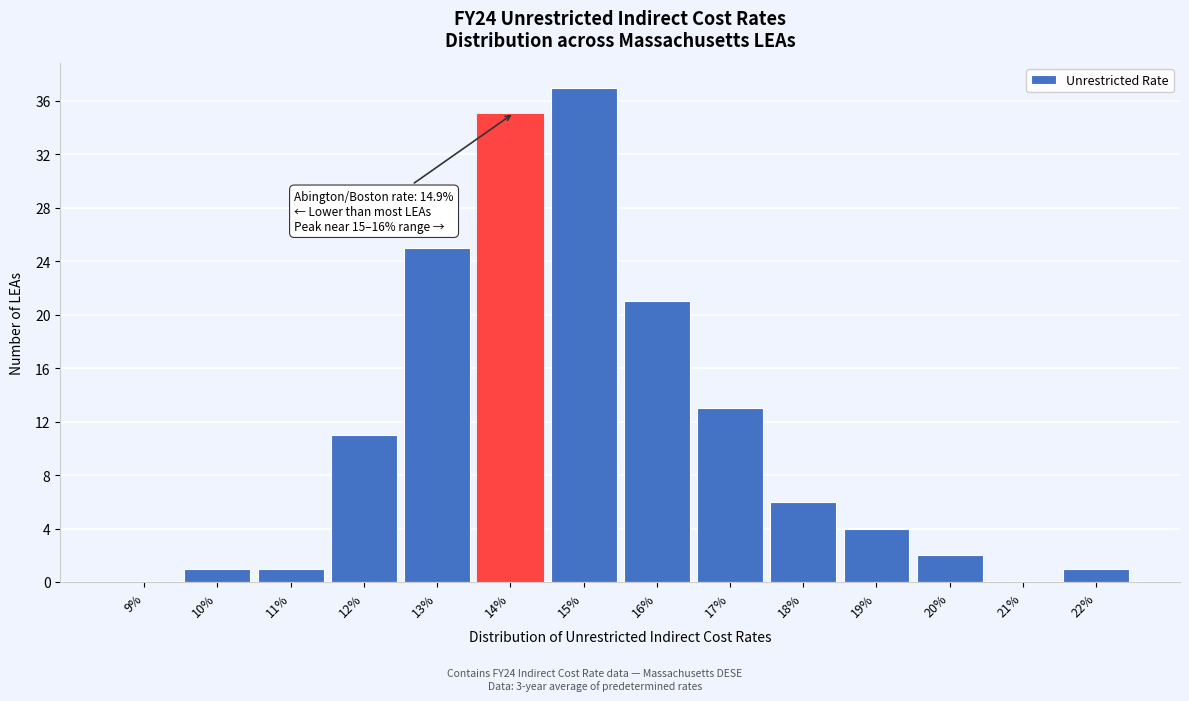

Reading left to right, what are all the values shown in this chart?

9%=0	10%=1	11%=1	12%=11	13%=25	14%=35	15%=37	16%=21	17%=13	18%=6	19%=4	20%=2	21%=0	22%=1